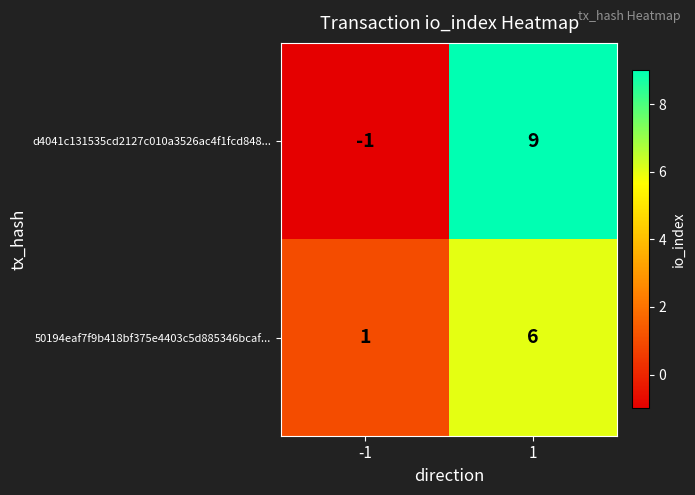

Which label corresponds to the smallest value in the chart?

-1